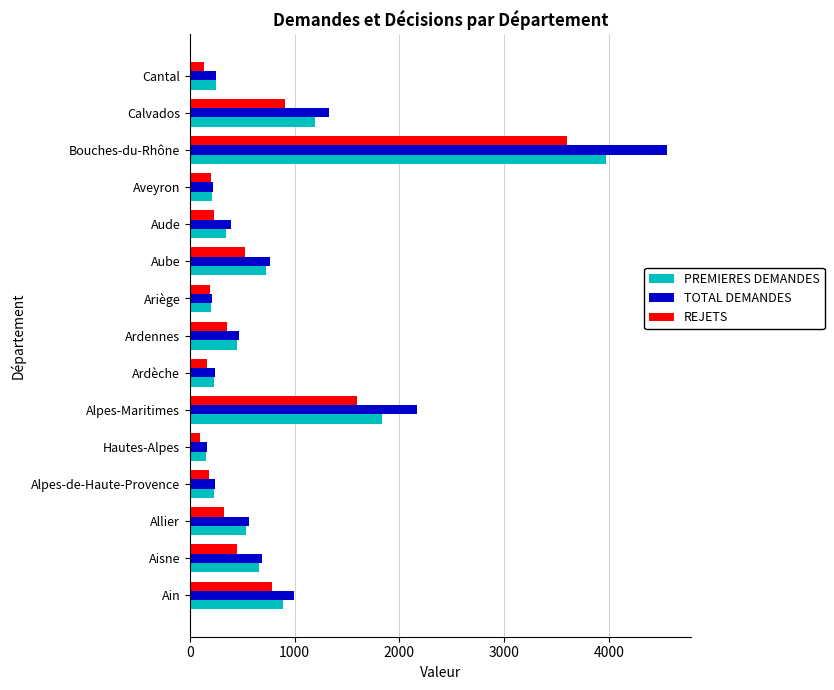

True or false: PREMIERES DEMANDES has a value of 1334 at Ain.

False